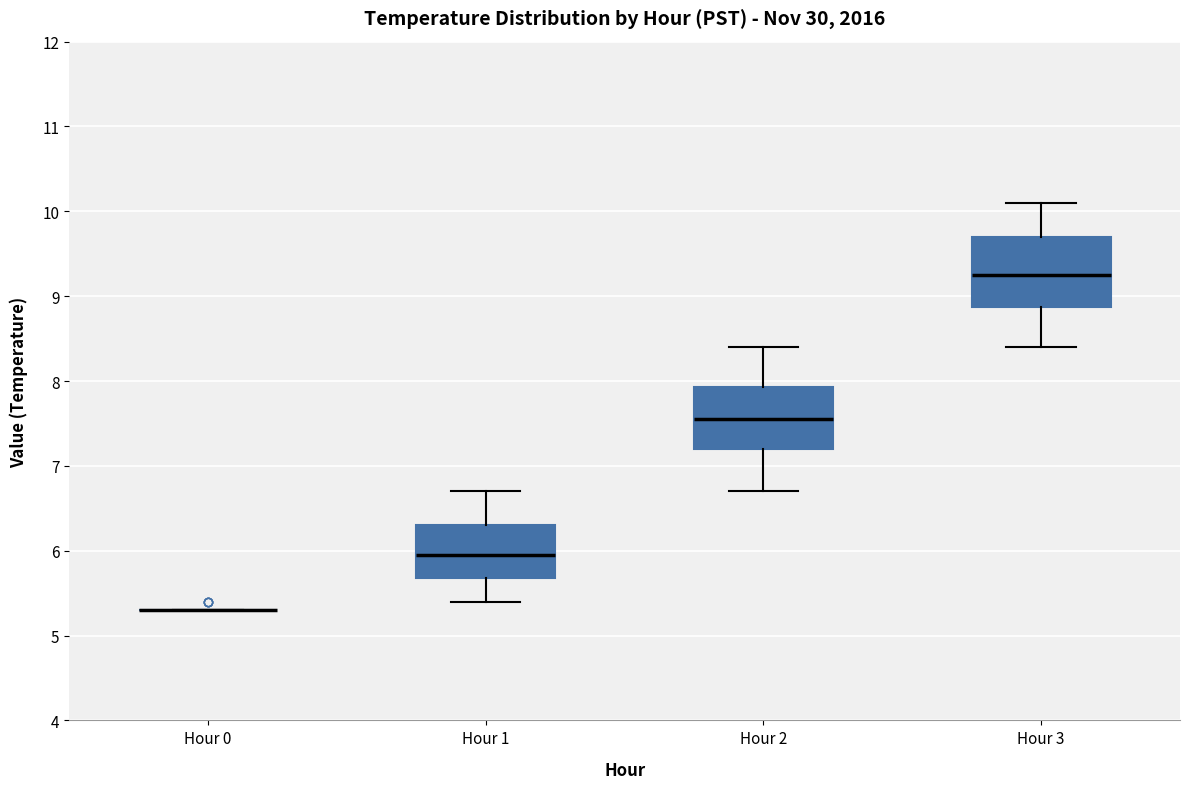

Reading left to right, transcribe this box plot: for each box, give where its median line is, the range the box spans, and where its two whiskers end, as read against the y-axis. The values are not printed on the chart, so give them approximately, as read against the axis.

Hour 0: box collapsed to a line at 5.3, whiskers 5.3 to 5.3
Hour 1: median 6.0, box 5.7 to 6.3, whiskers 5.4 to 6.7
Hour 2: median 7.6, box 7.2 to 7.9, whiskers 6.7 to 8.4
Hour 3: median 9.3, box 8.9 to 9.7, whiskers 8.4 to 10.1